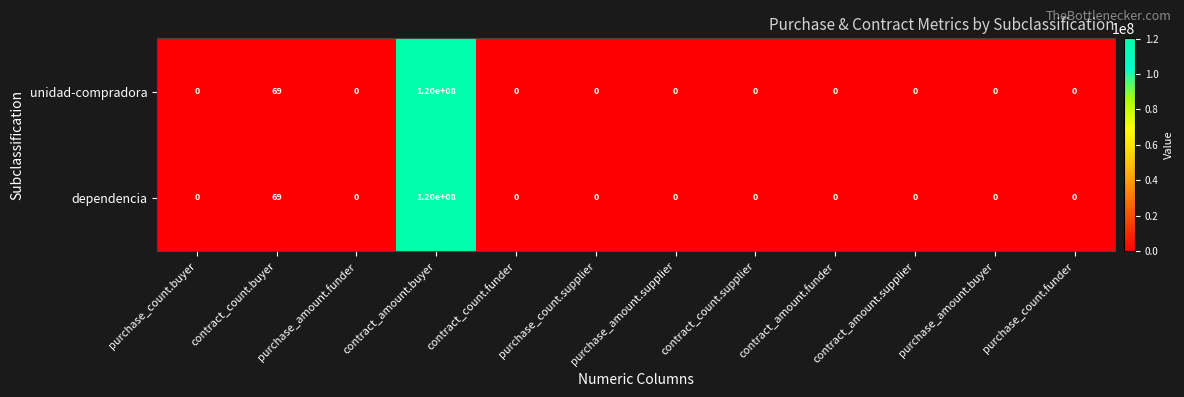

True or false: unidad-compradora has a value of 0 at contract_count.supplier.

True